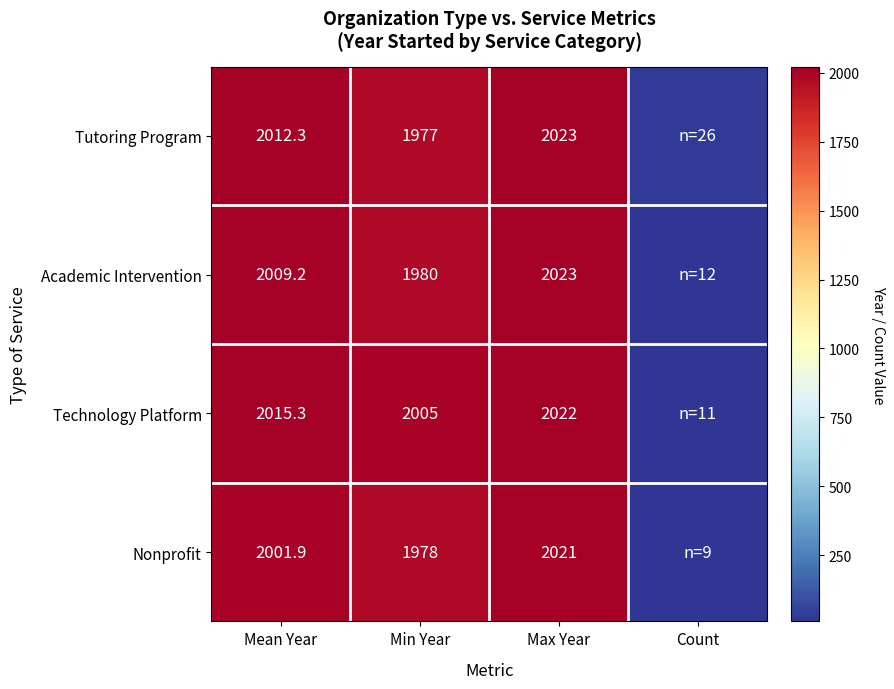

What is the spread (max minus min) of values at Max Year?

2.0